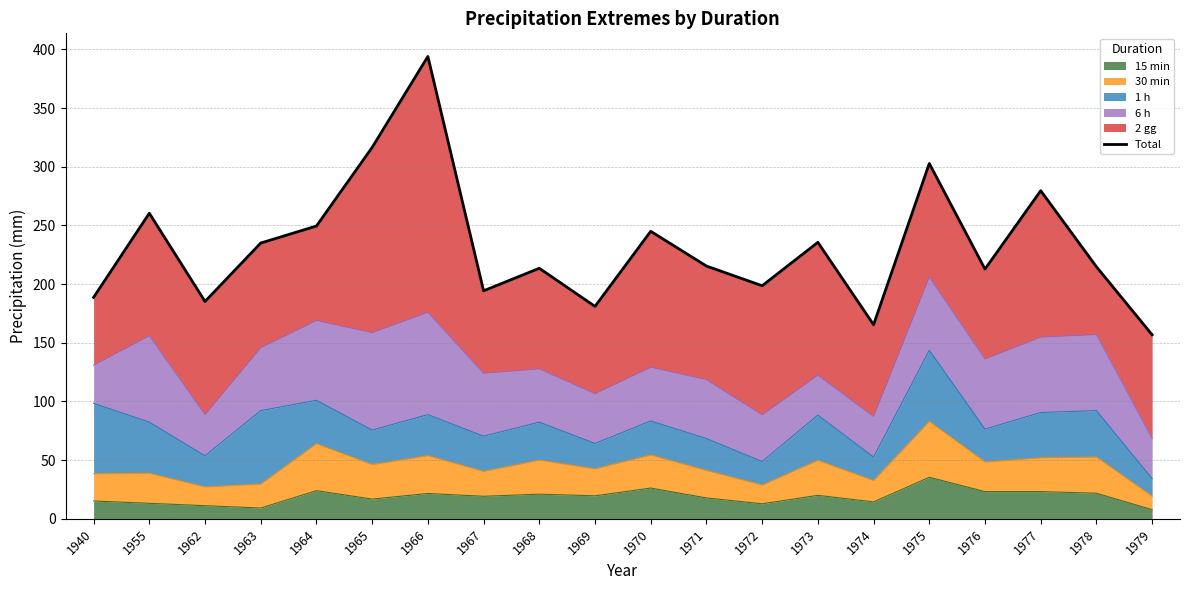

Reading left to right, what are all the values shown in this chart?

1940=188.7	1955=260.4	1962=185.2	1963=235.0	1964=249.5	1965=316.5	1966=394.0	1967=194.3	1968=213.5	1969=181.0	1970=245.0	1971=215.4	1972=198.6	1973=235.6	1974=165.4	1975=302.8	1976=212.8	1977=279.6	1978=214.8	1979=156.8